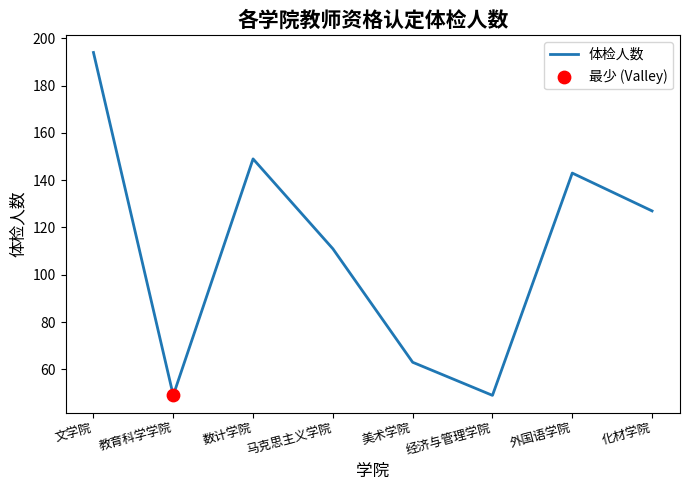

What is the change in value from 文学院 to 数计学院?

-45